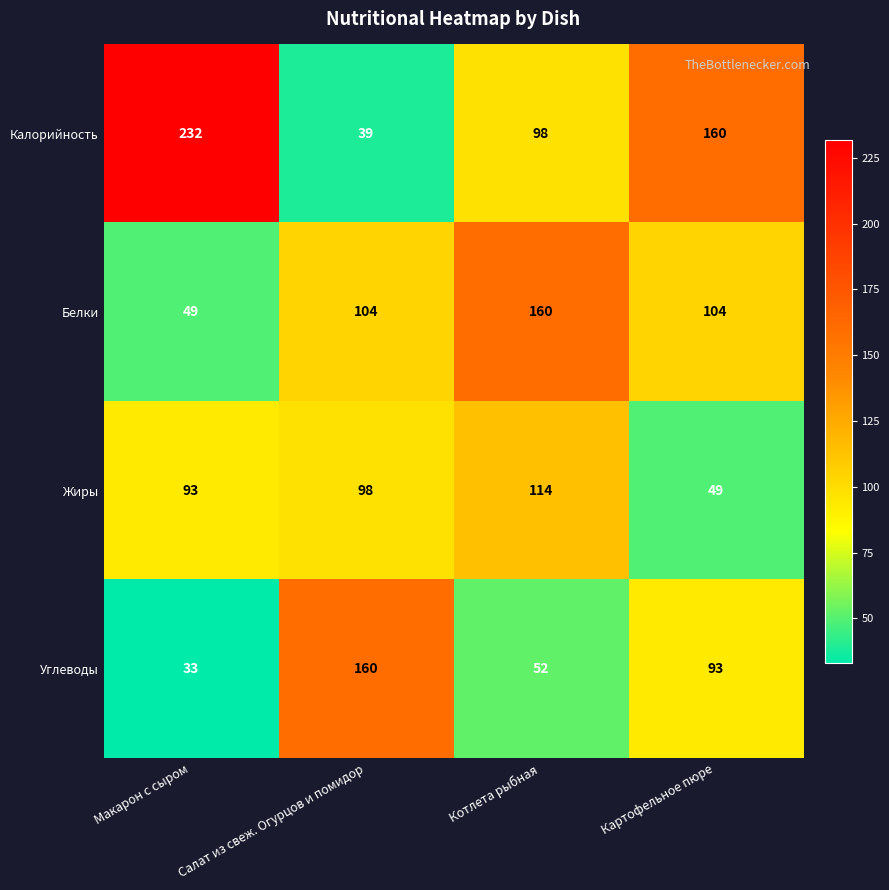

Reading left to right, list all the values displayed in this chart.

Калорийность: 232	39	98	160
Белки: 49	104	160	104
Жиры: 93	98	114	49
Углеводы: 33	160	52	93